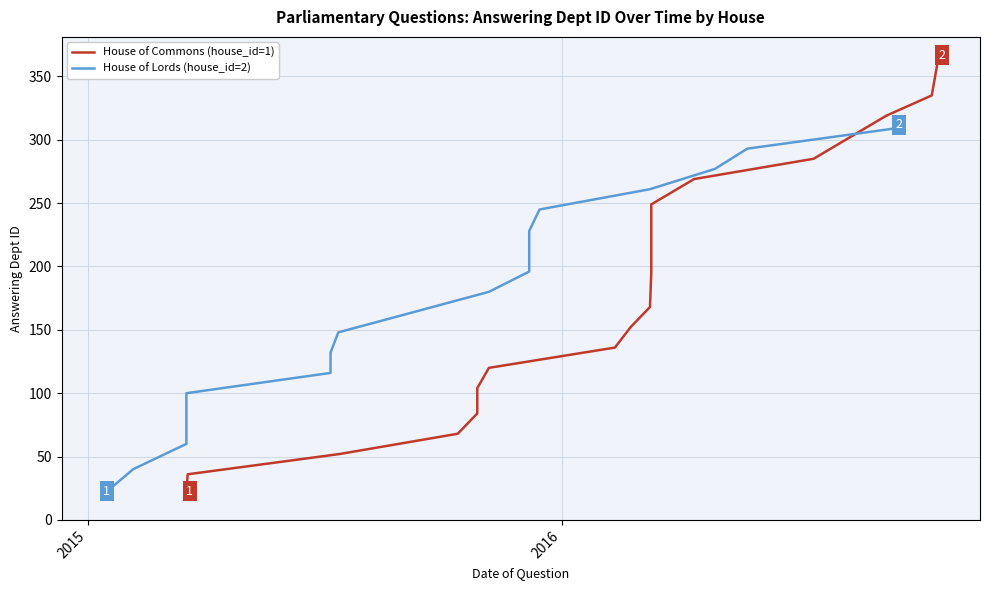

True or false: House of Lords (house_id=2) has a value of 300 at 10.

False